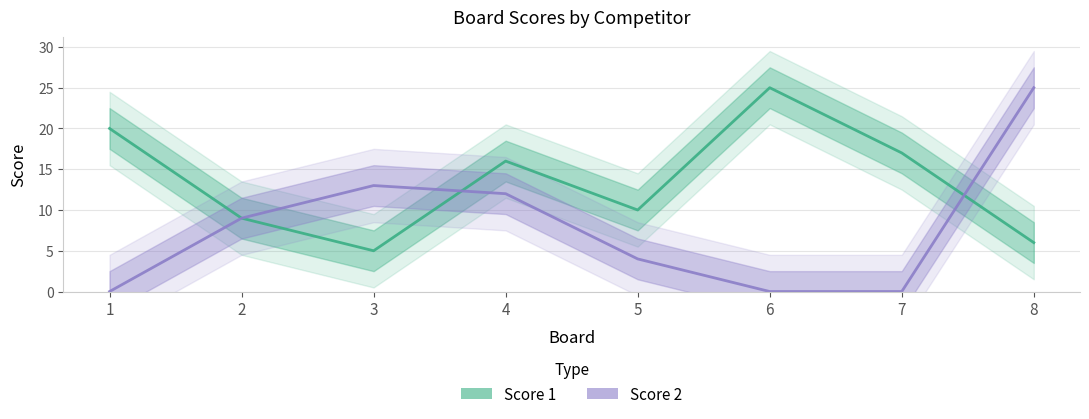

Where does the Score 1 series first go above 16?

1